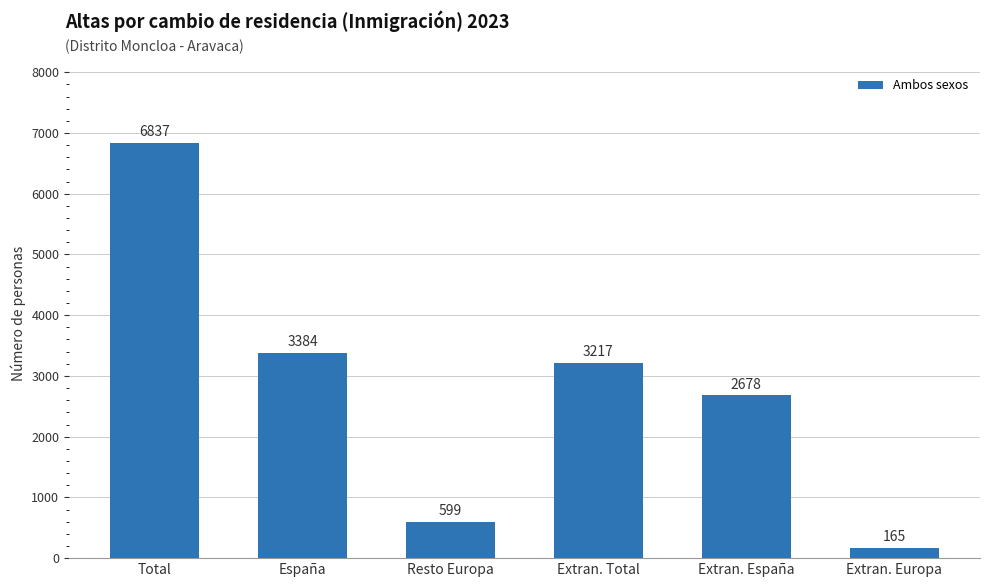

How many distinct data groups are displayed?

1